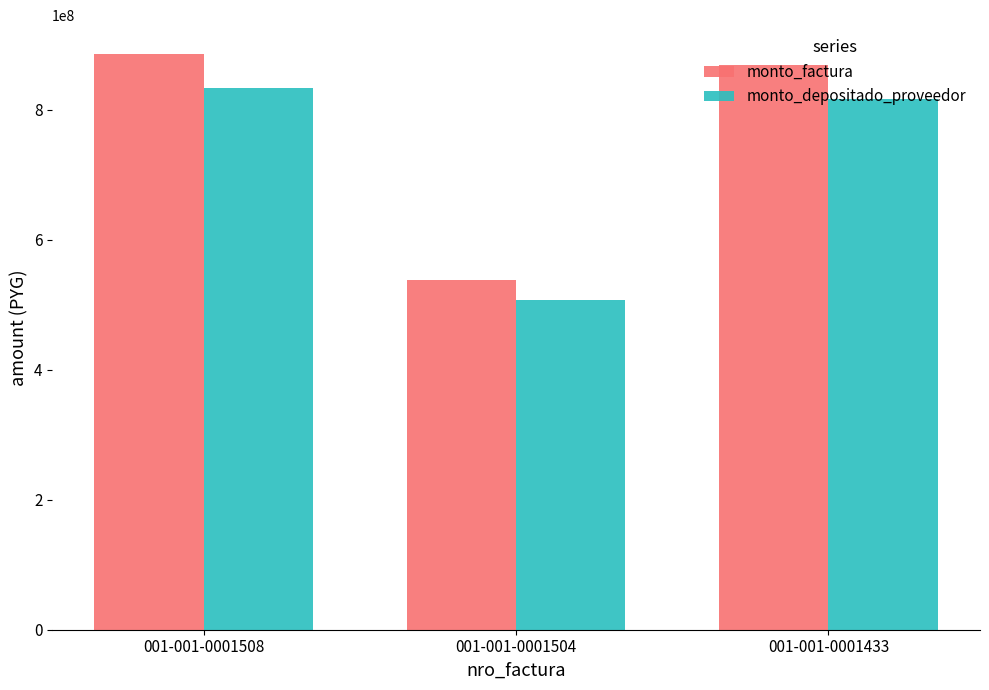

What is the difference between the highest and lowest values at 001-001-0001433?

51214575